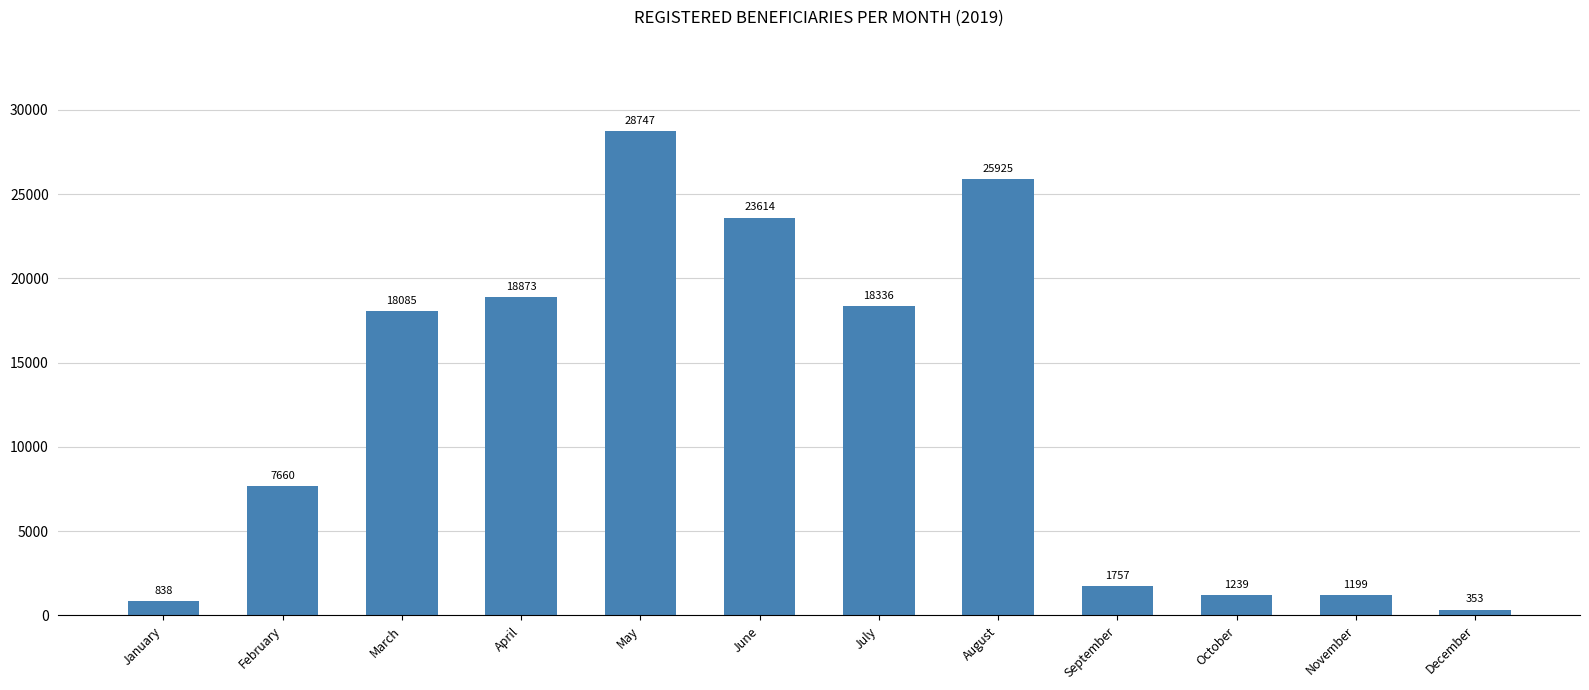

How many data points are less than 18085?

6